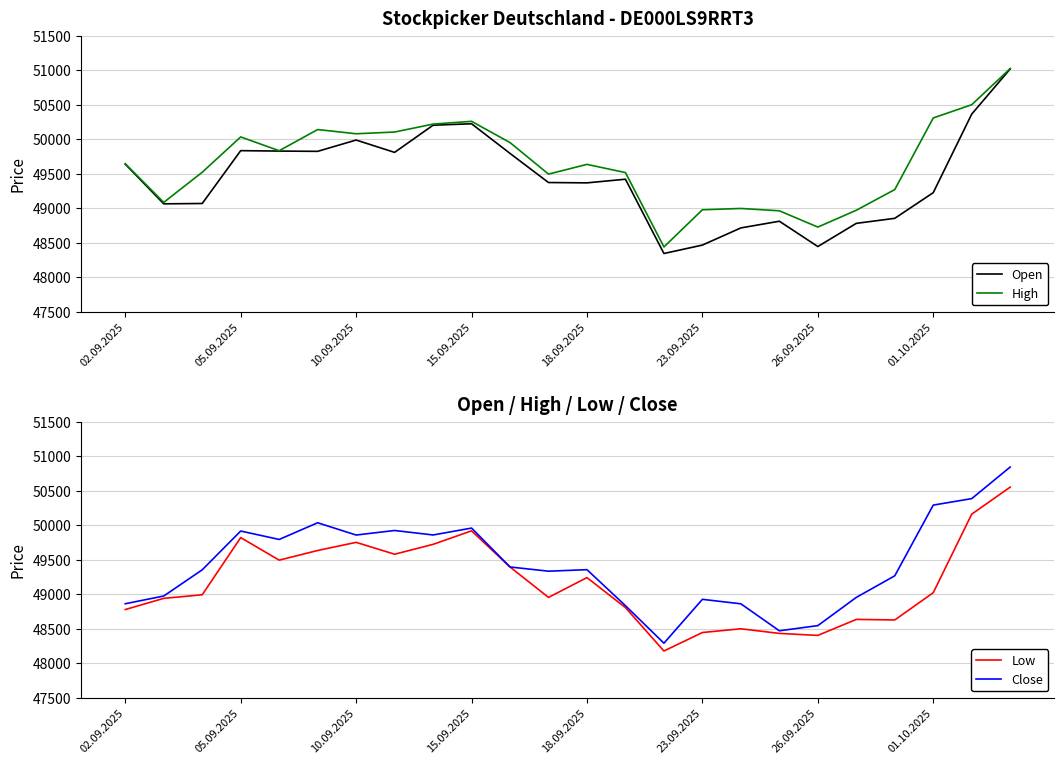

What is the average value of the Low series?

49166